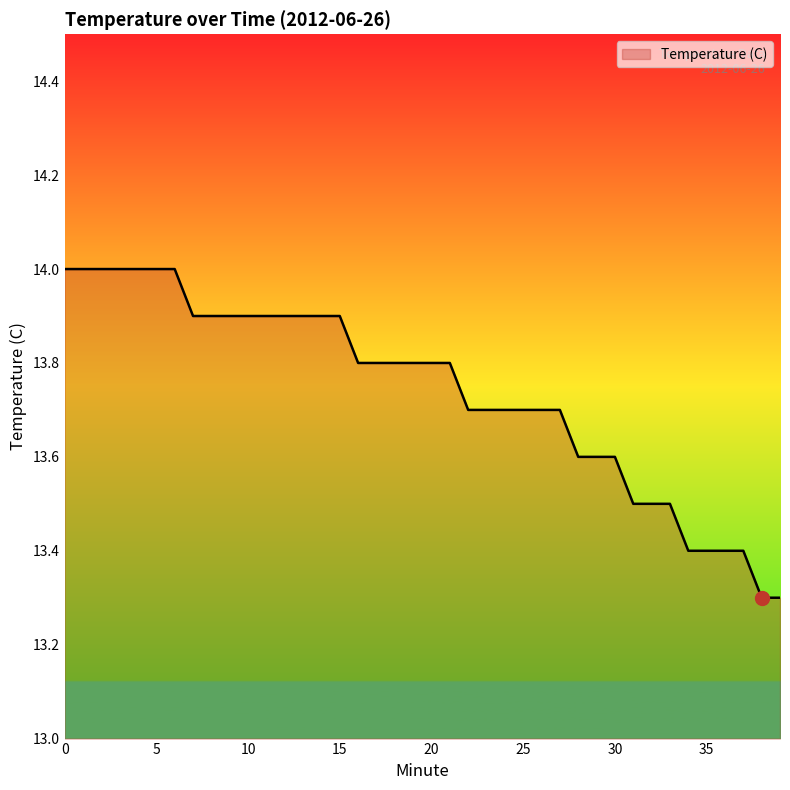

What is the greatest value displayed?

14.0